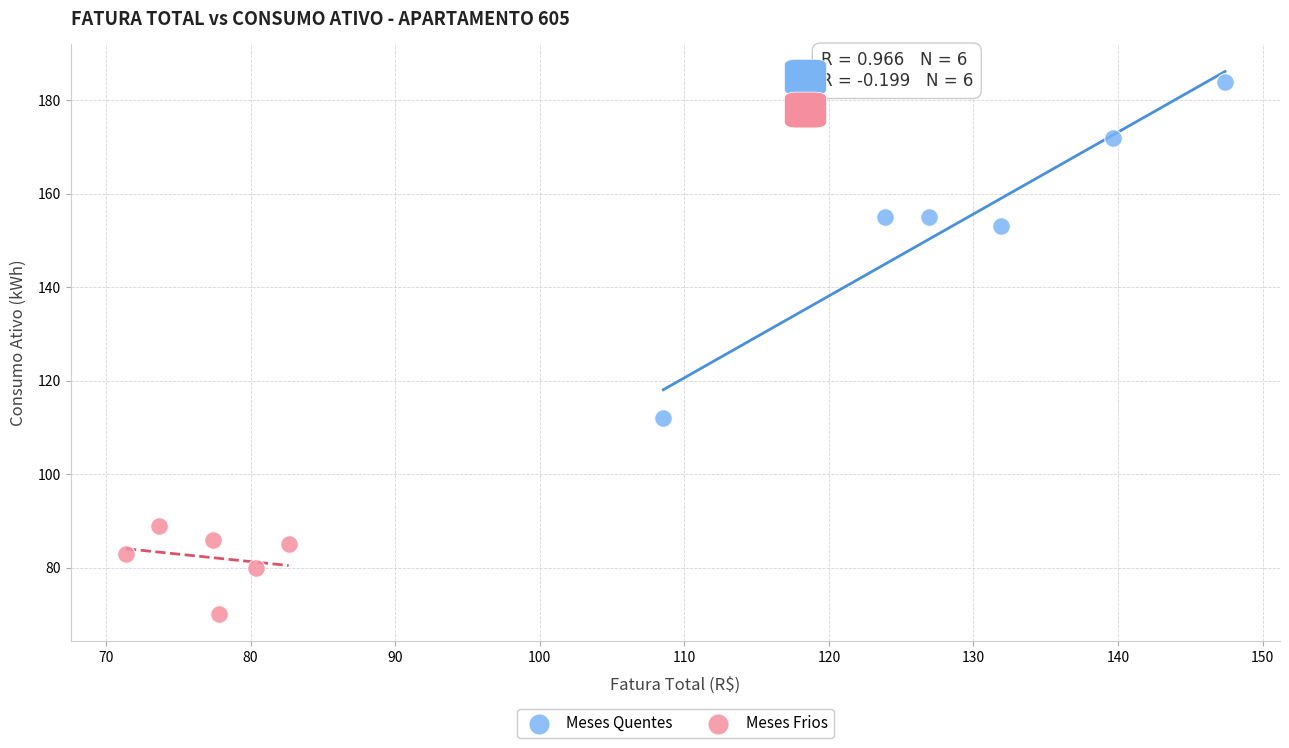

Which series contains the lowest Y value?

Meses Frios